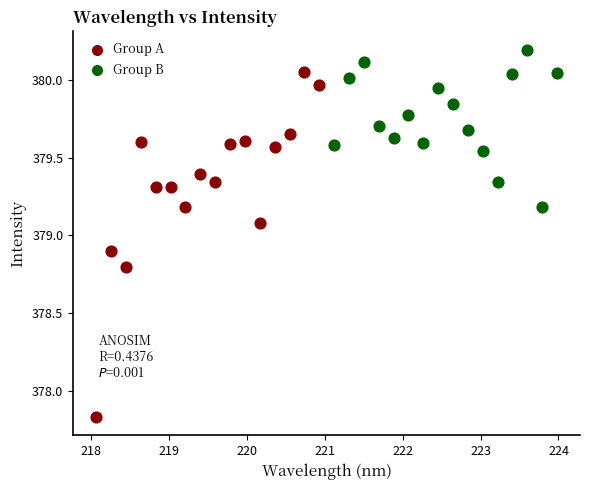

Which series reaches the maximum Y coordinate?

Group B